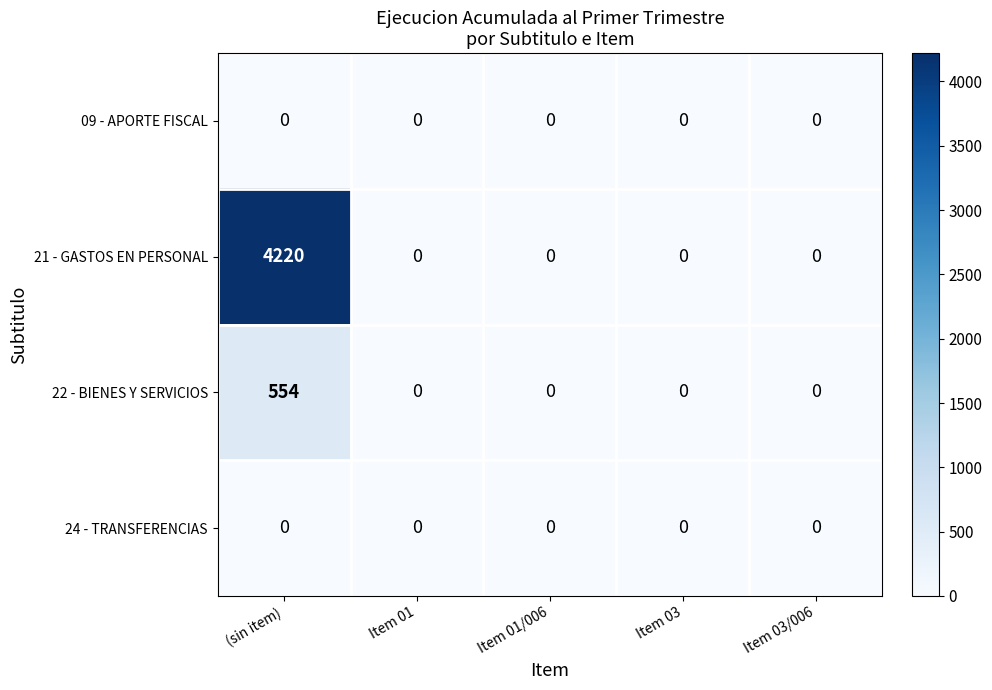

What is the greatest value displayed?

4220